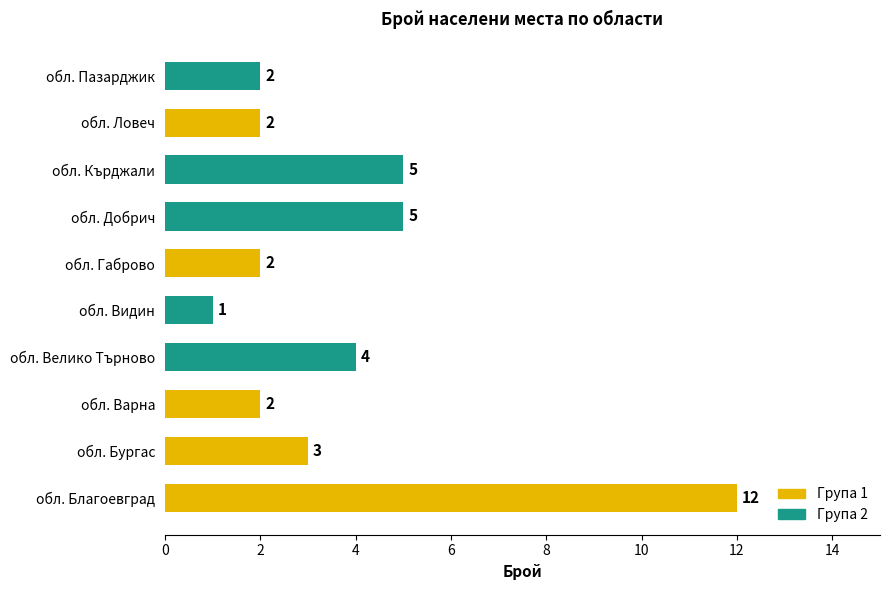

Which category has the highest value across all series?

обл. Благоевград